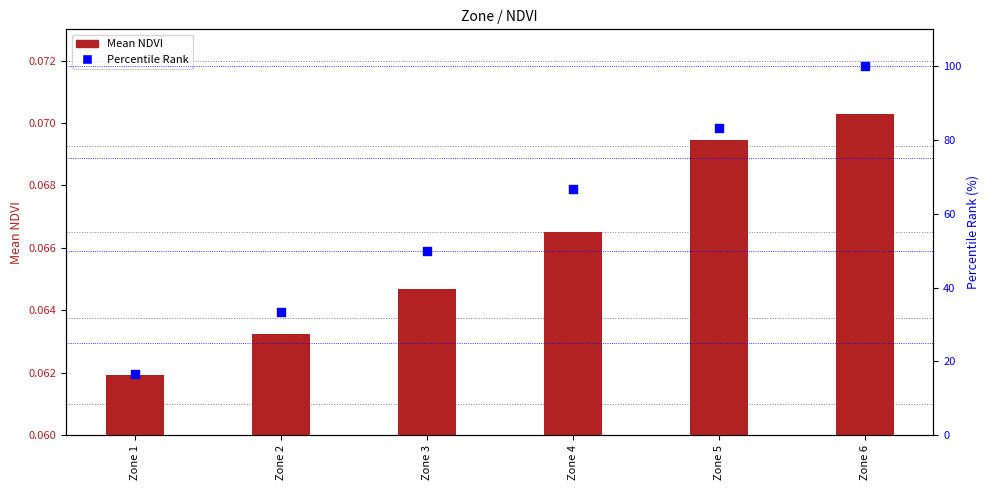

Which series contains the lowest Y value?

Mean NDVI